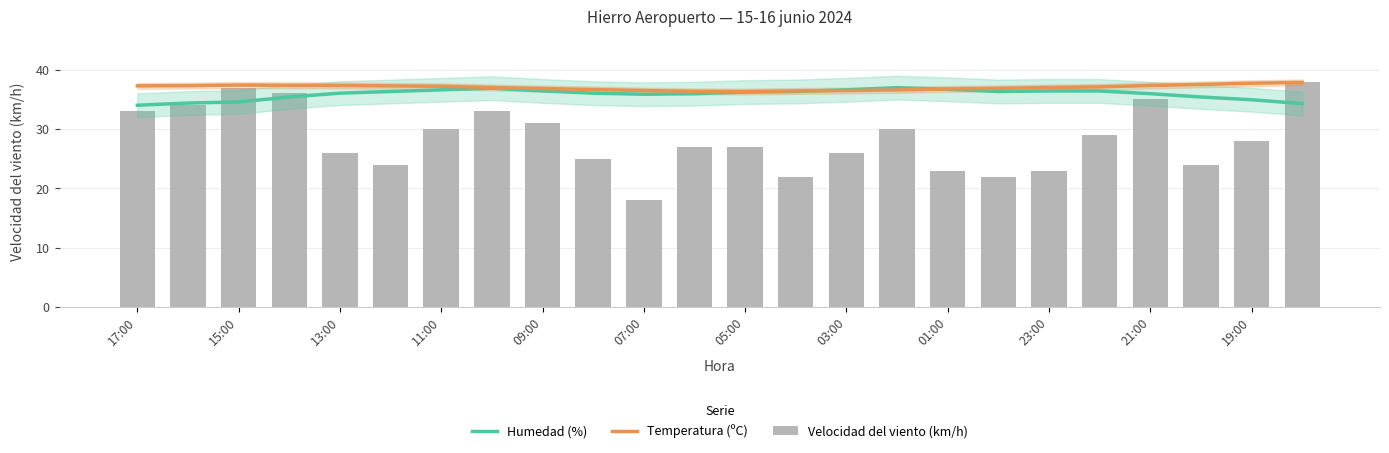

True or false: Velocidad del viento (km/h) has a value of 60.4 at 11:00.

False